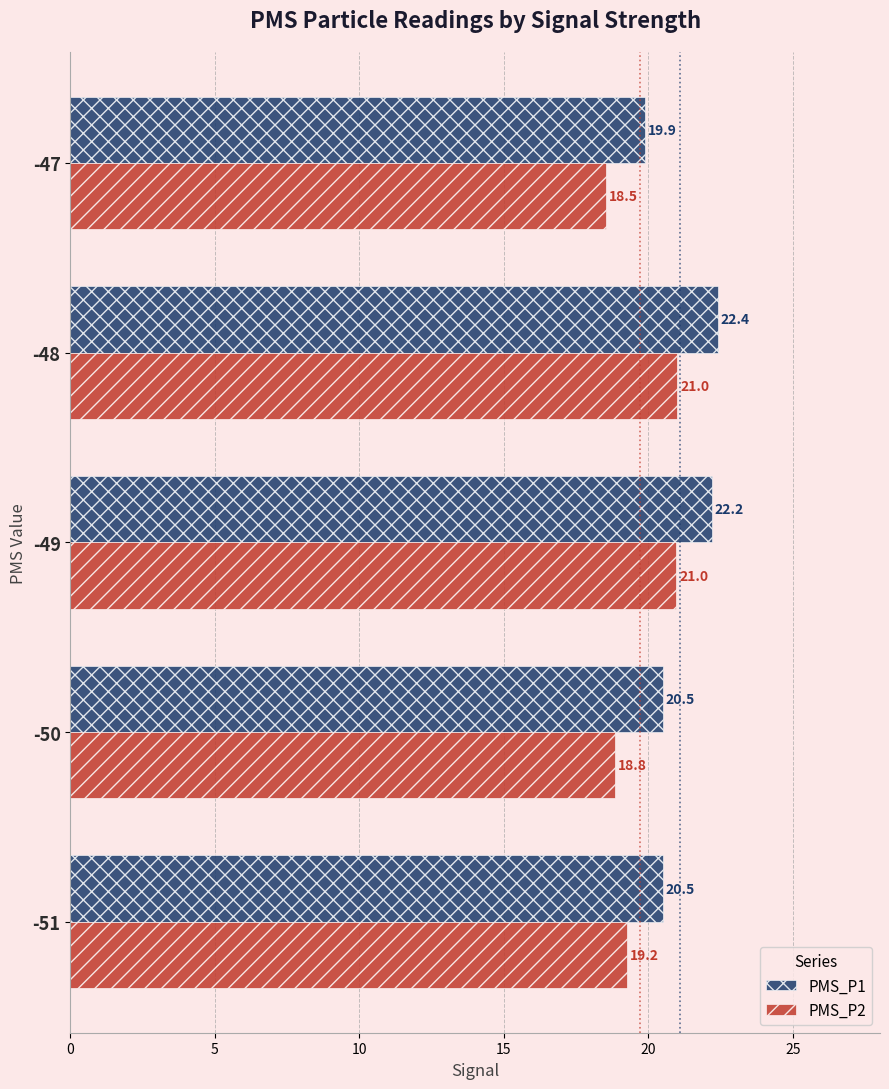

Rank the series by their maximum value, from lowest to highest.

PMS_P2, PMS_P1